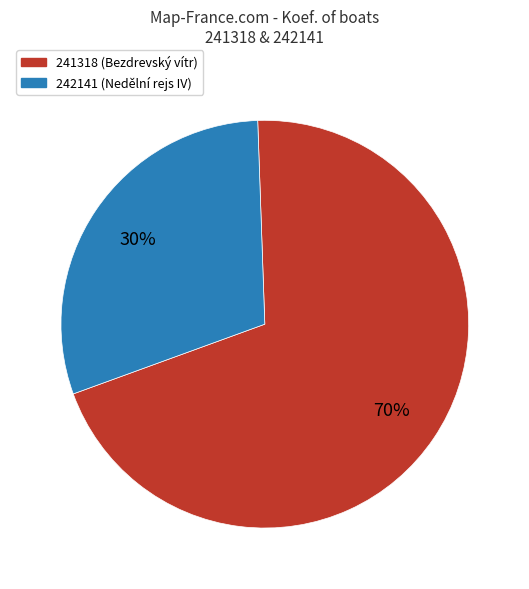

Which category has the biggest portion of the pie?

241318